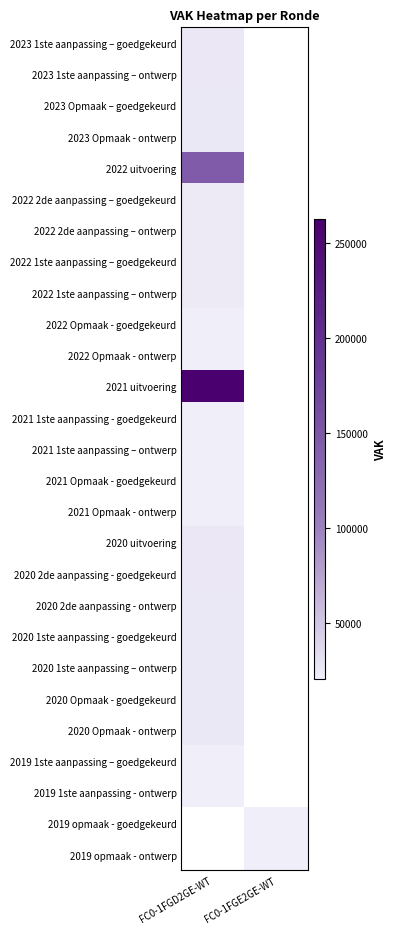

True or false: 2021 Opmaak - ontwerp has a value of 20661.0 at FC0-1FGD2GE-WT.

True